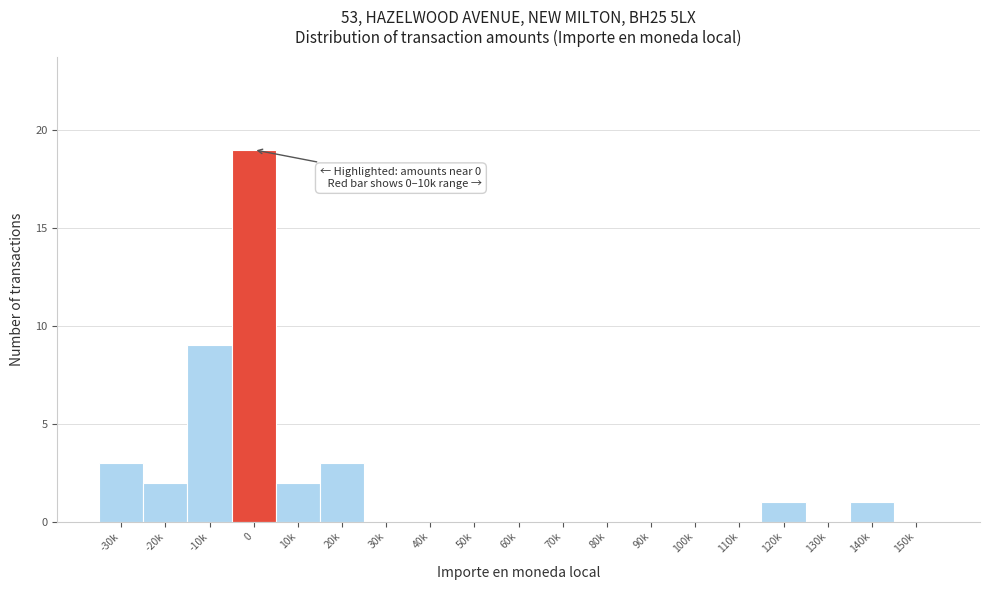

Reading left to right, list all the values displayed in this chart.

-30k=3	-20k=2	-10k=9	0=19	10k=2	20k=3	30k=0	40k=0	50k=0	60k=0	70k=0	80k=0	90k=0	100k=0	110k=0	120k=1	130k=0	140k=1	150k=0